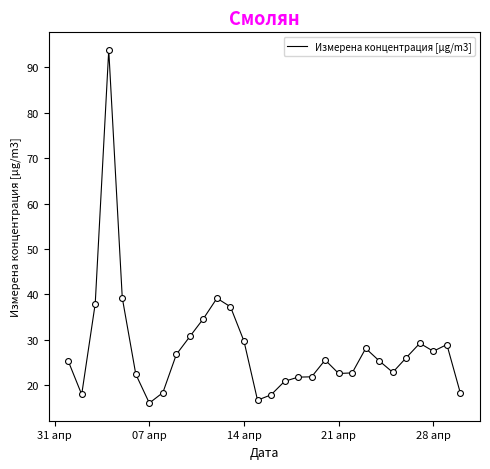

What is the greatest value displayed?

93.8